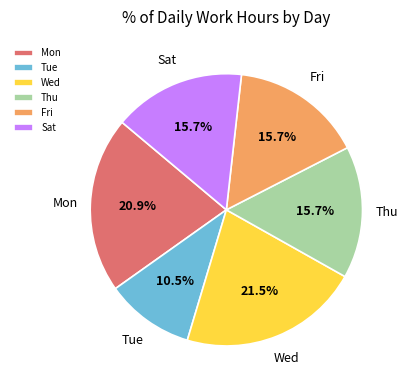

What is the total percentage of Sat and Thu?

31.4%